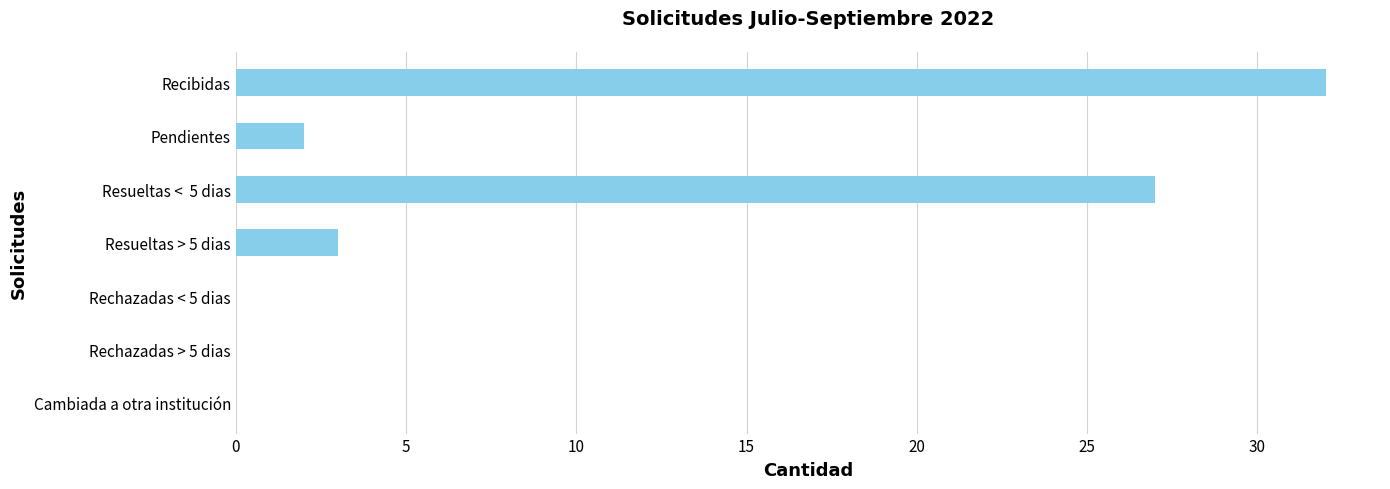

What is the change in value from Rechazadas > 5 dias to Resueltas <  5 dias?

+27